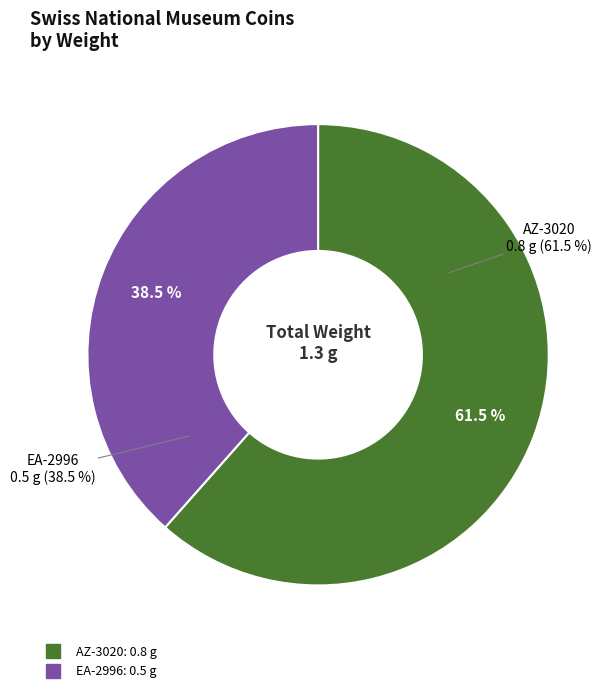

What is the majority slice?

AZ-3020